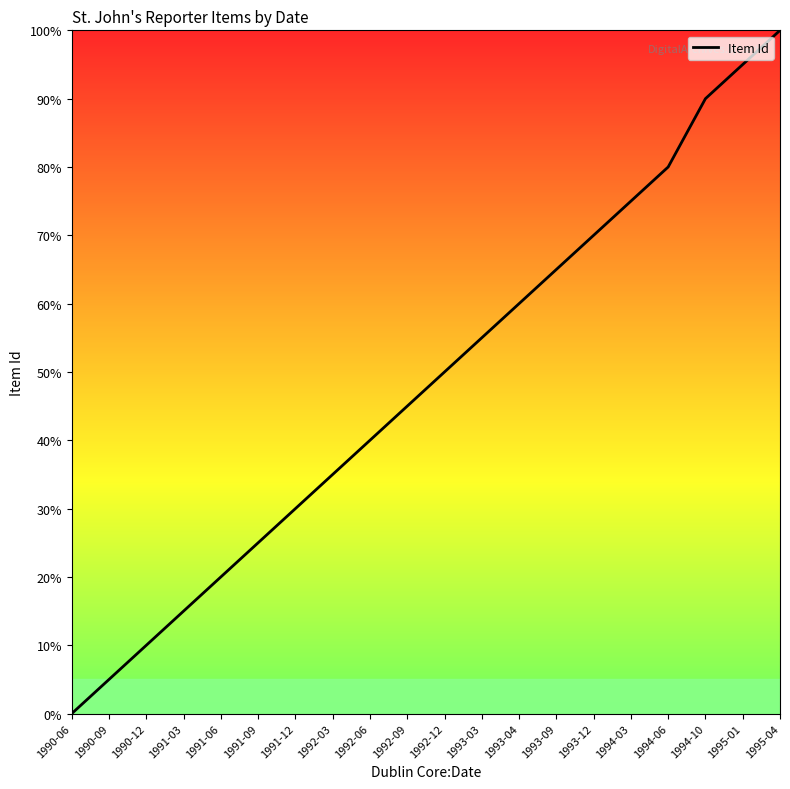

Rank the categories by value from highest to lowest.

1995-04, 1995-01, 1994-10, 1994-06, 1994-03, 1993-12, 1993-09, 1993-04, 1993-03, 1992-12, 1992-09, 1992-06, 1992-03, 1991-12, 1991-09, 1991-06, 1991-03, 1990-12, 1990-09, 1990-06